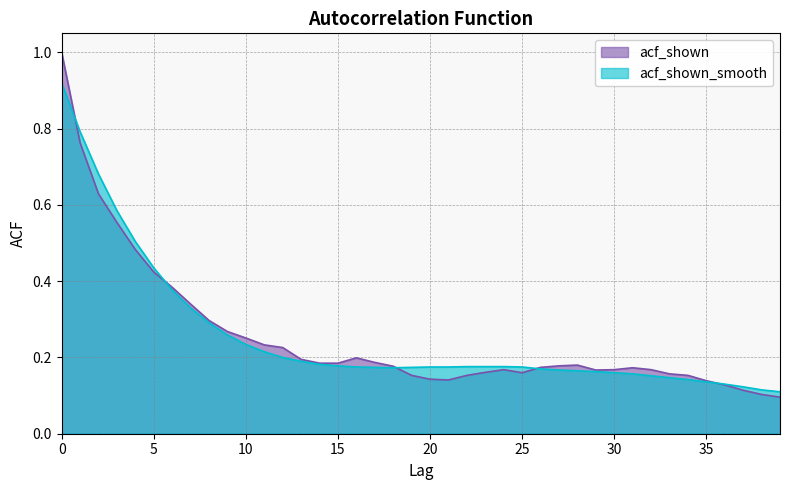

Where do acf_shown_smooth and acf_shown first cross each other?

0 and 1